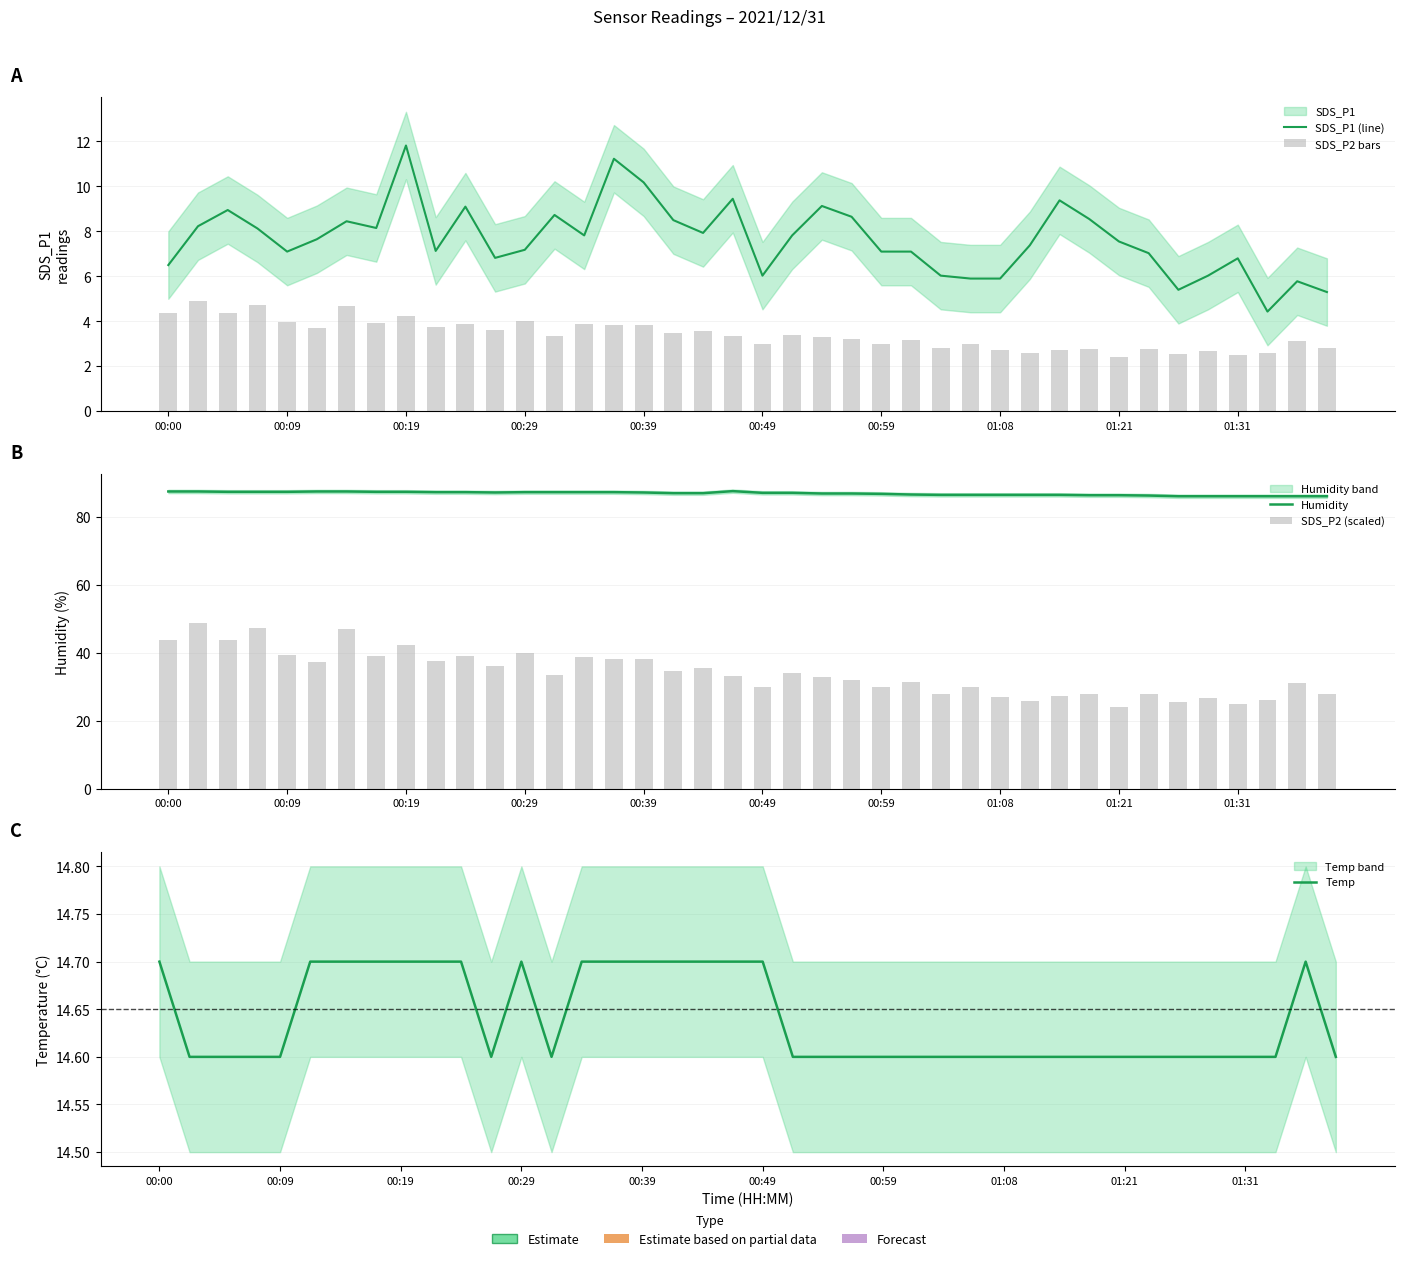

What are all the series names shown in the legend?

SDS_P1 (line), SDS_P2 bars, Humidity, SDS_P2 (scaled), Temp